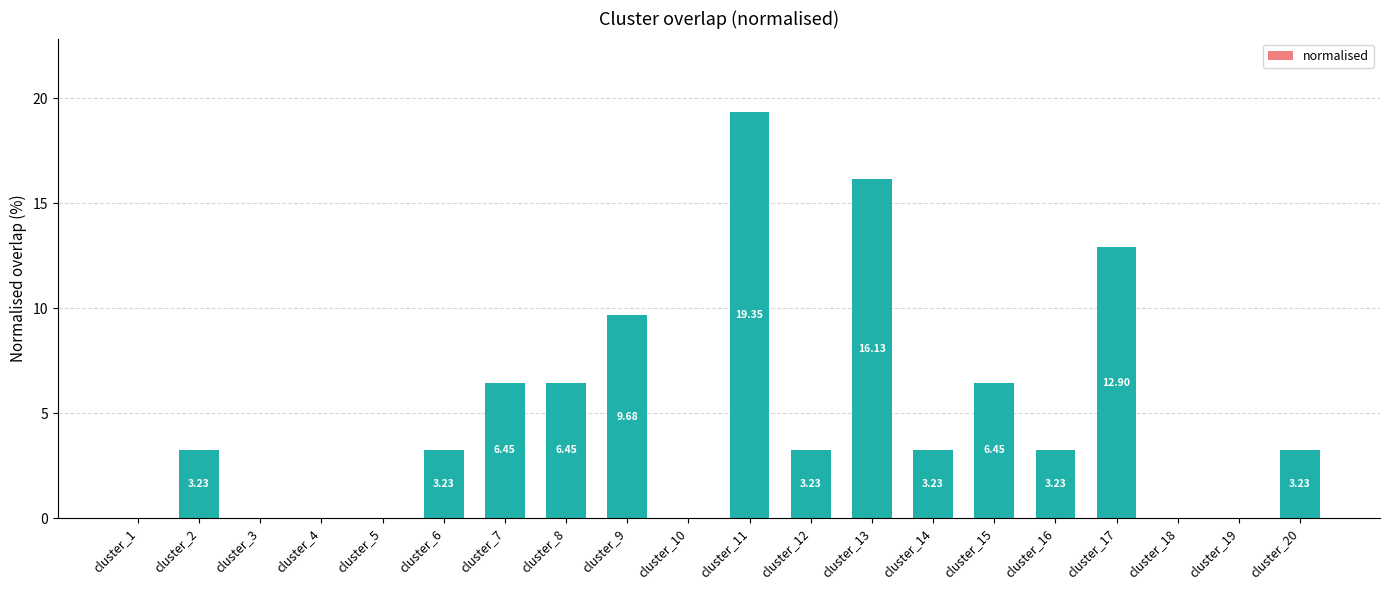

What is the sum of the values at cluster_11 and cluster_19?

19.4